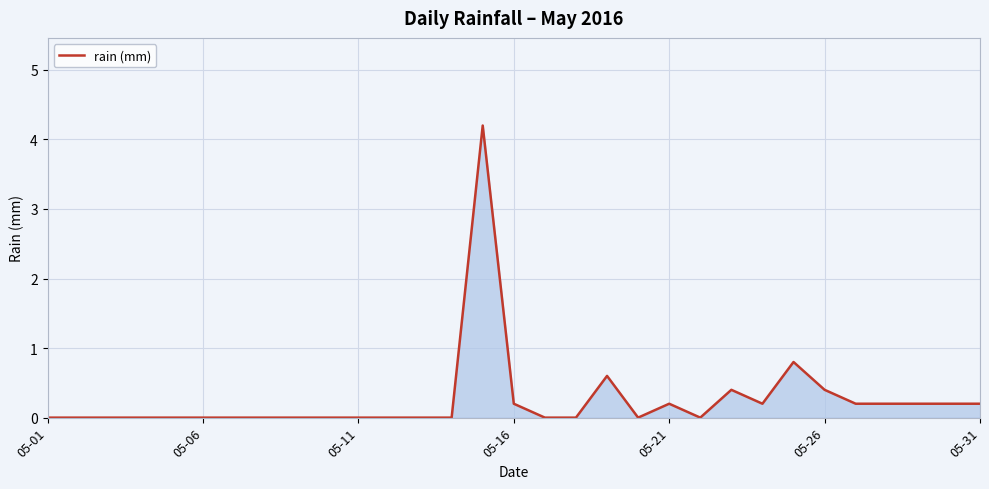

What is the greatest value displayed?

4.2